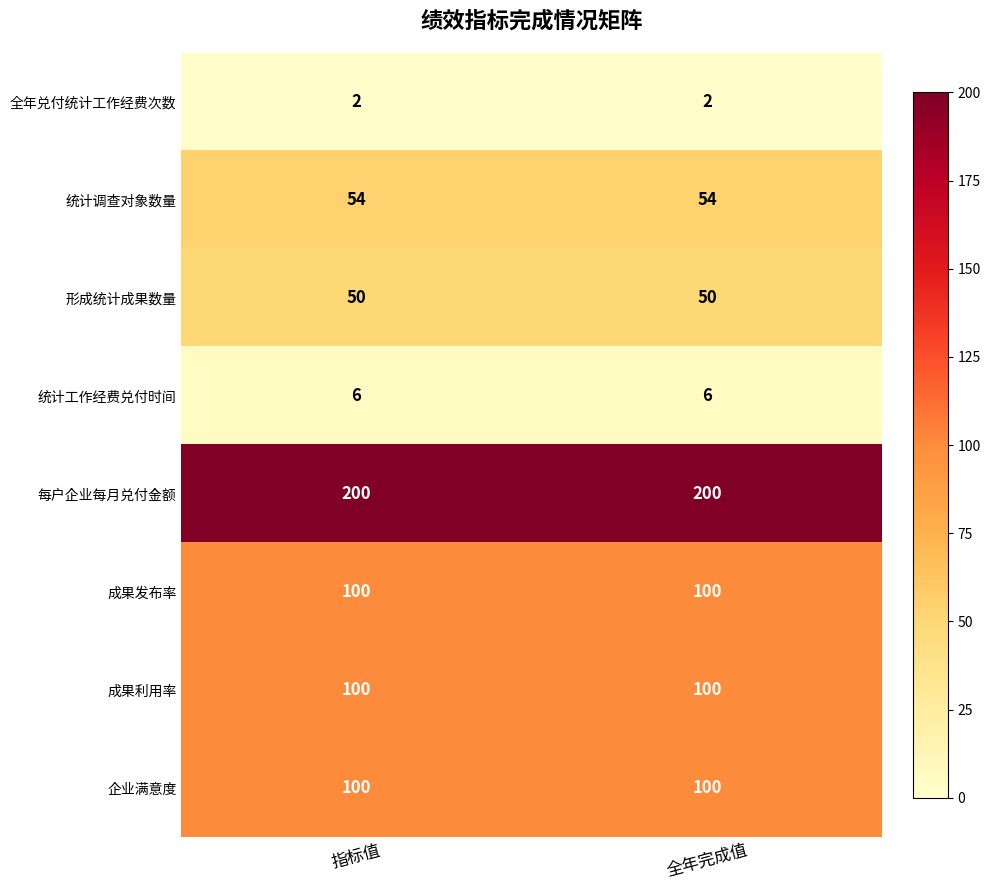

Is the value of 成果利用率 at 全年完成值 greater than the value of 形成统计成果数量 at 指标值?

Yes